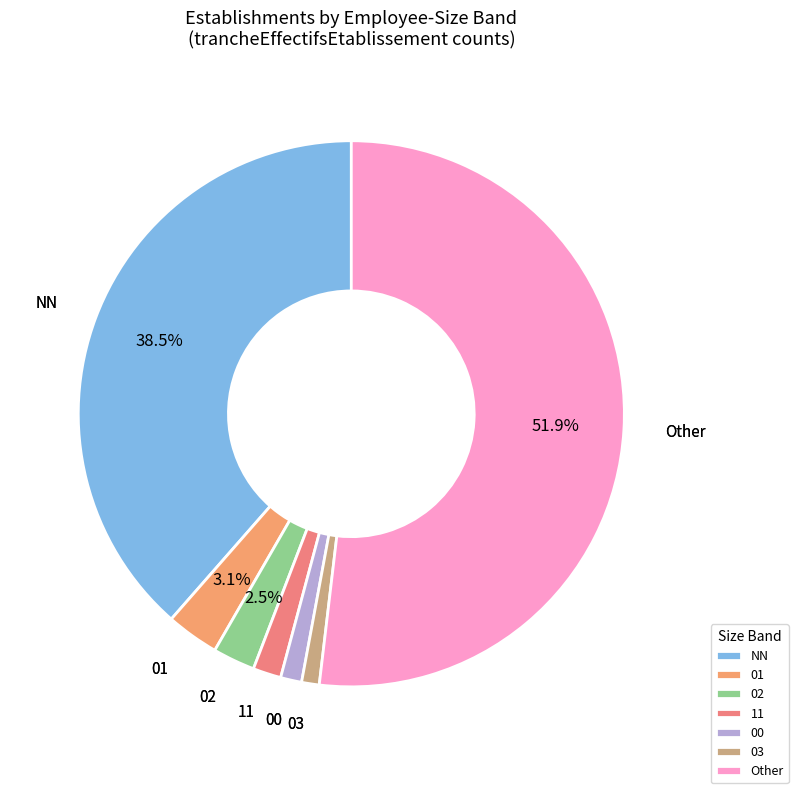

How much of the chart is everything except 02?

97.5%